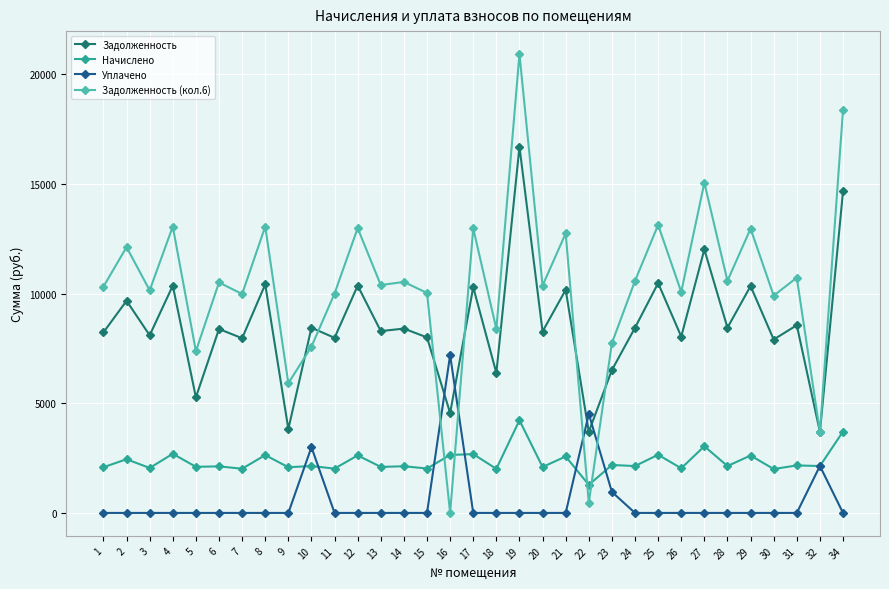

How many lines are shown in the chart?

4